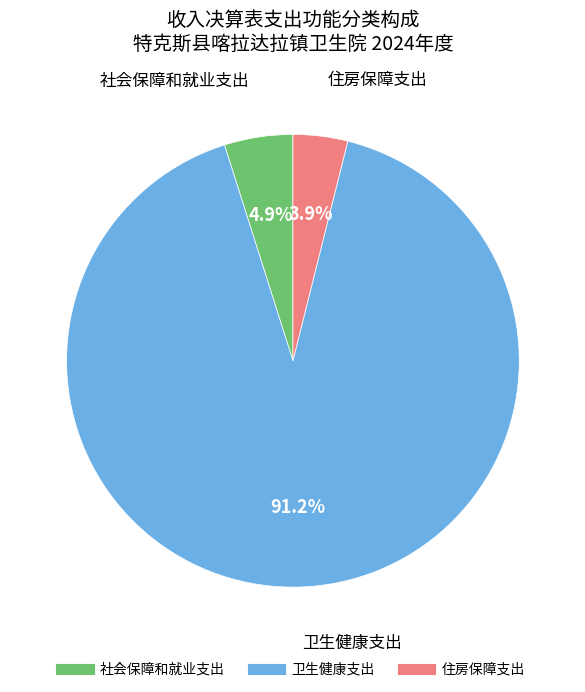

Is the sum of 住房保障支出 and 社会保障和就业支出 greater than half?

No